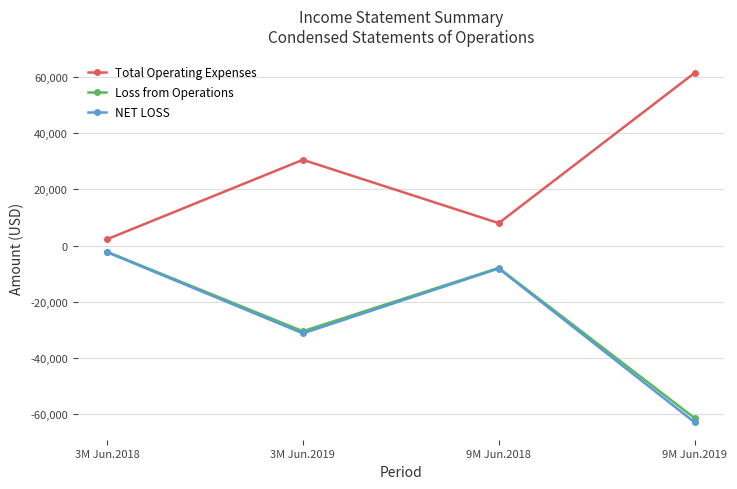

True or false: NET LOSS and Total Operating Expenses cross at least once.

False